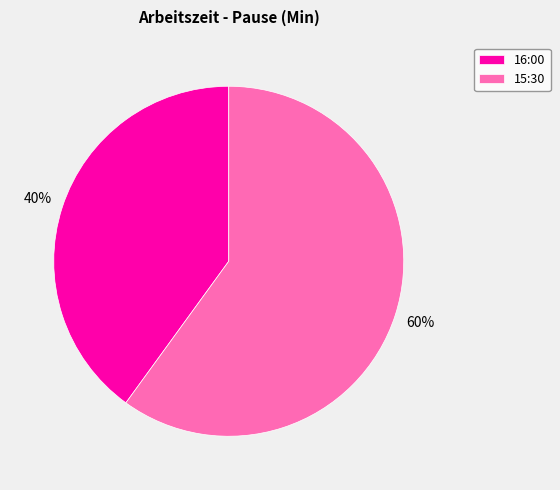

True or false: 16:00 accounts for 40% of the total.

True